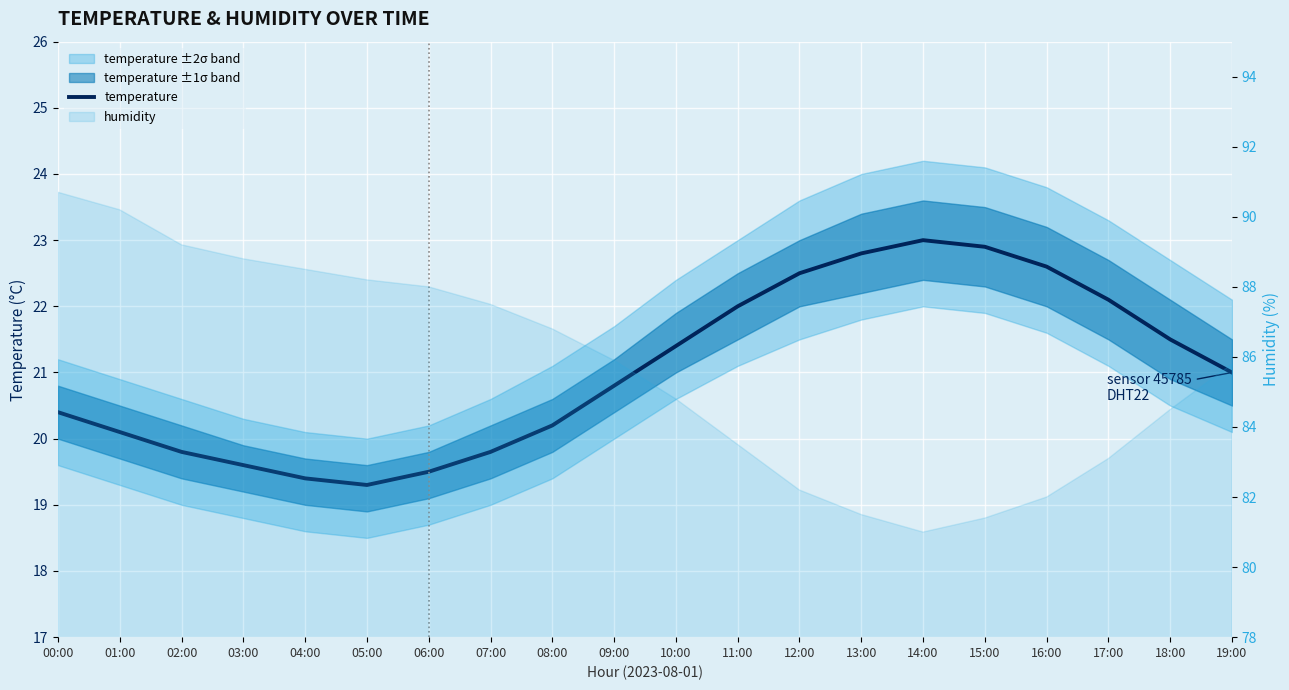

What is the maximum value shown in the chart?

23.0